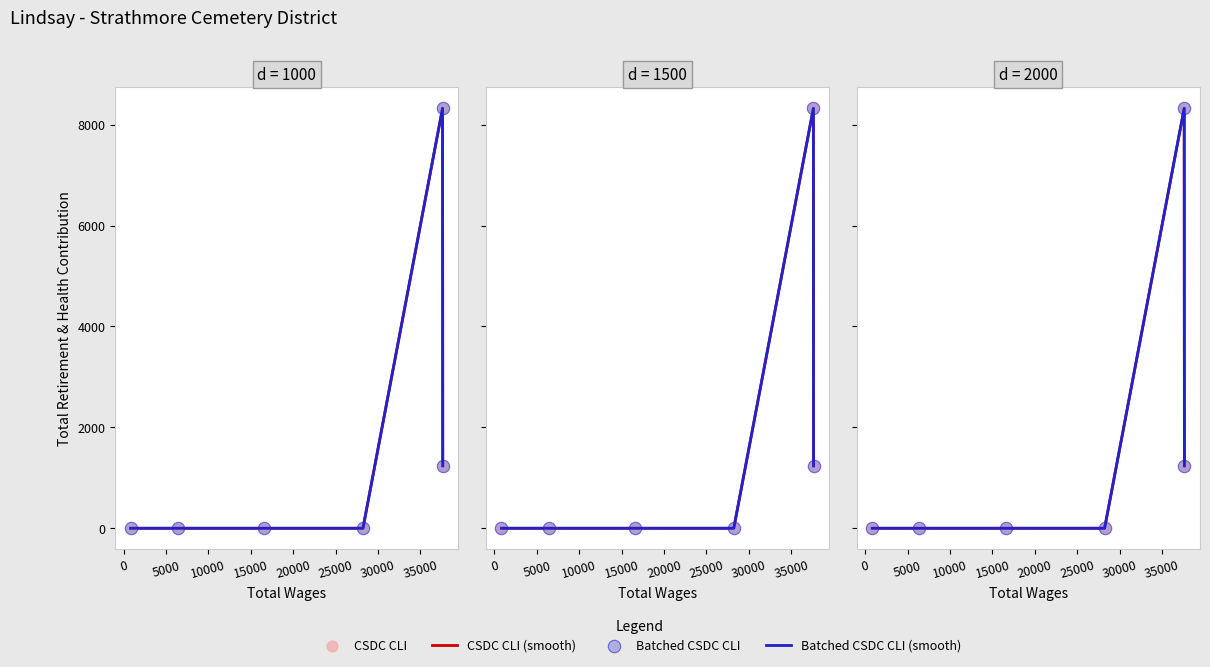

Which series has the largest total across all categories?

CSDC CLI (smooth)